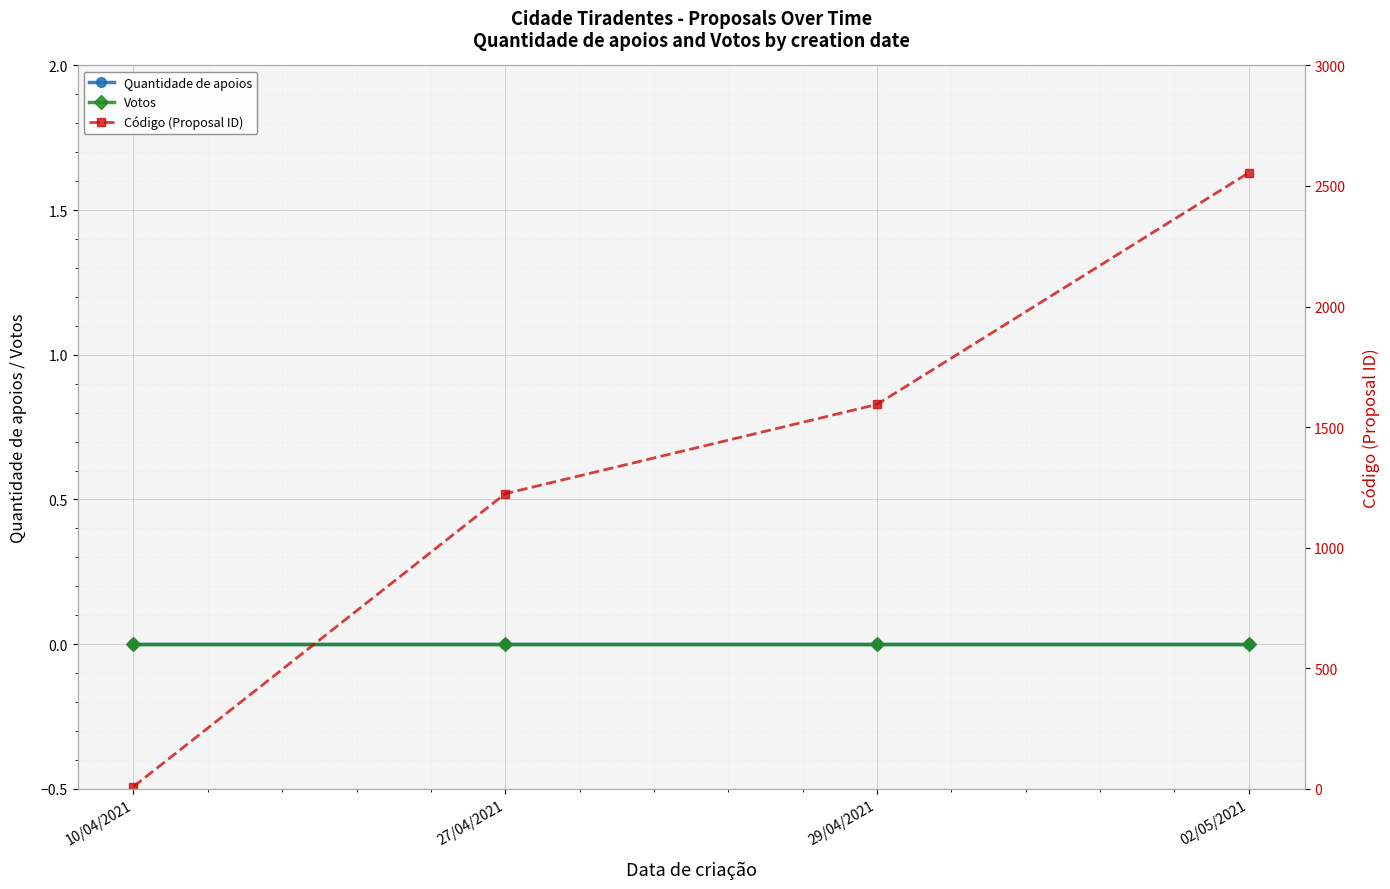

Which category has the lowest value in the Quantidade de apoios series?

10/04/2021